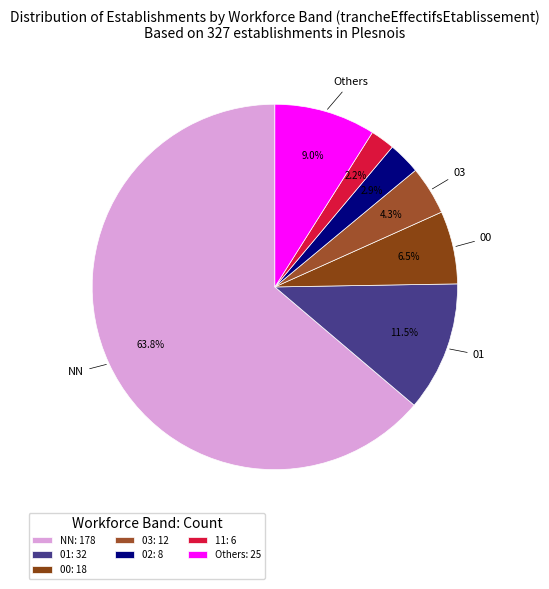

What is the largest slice in the pie chart?

NN: 178